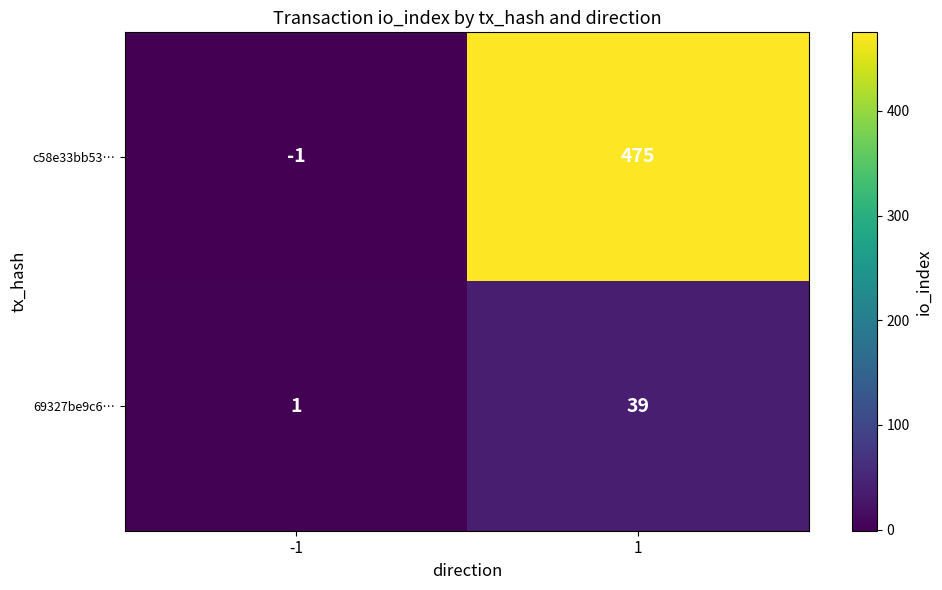

What is the spread (max minus min) of values at -1?

2